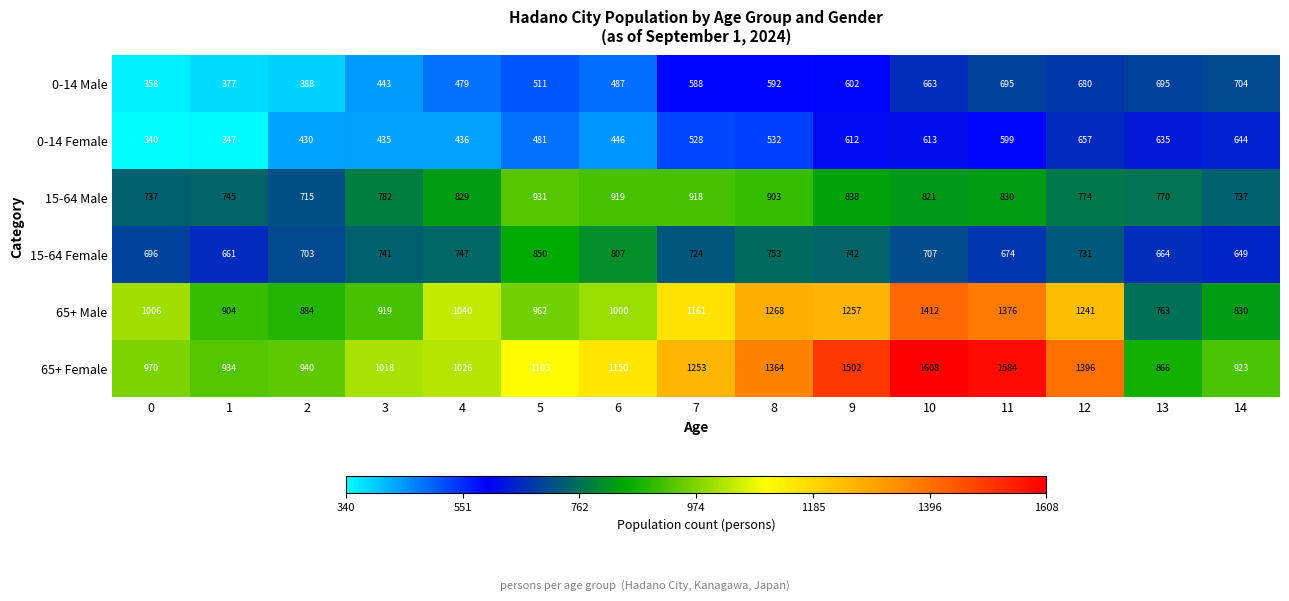

Which series has the largest range (max minus min)?

65+ Female